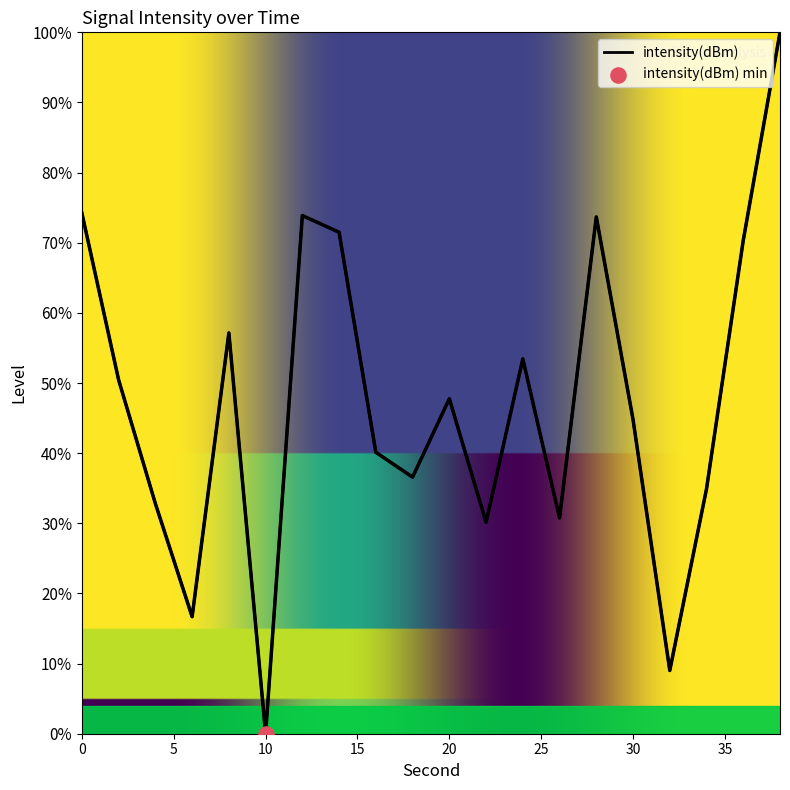

What is the greatest value displayed?

100.0